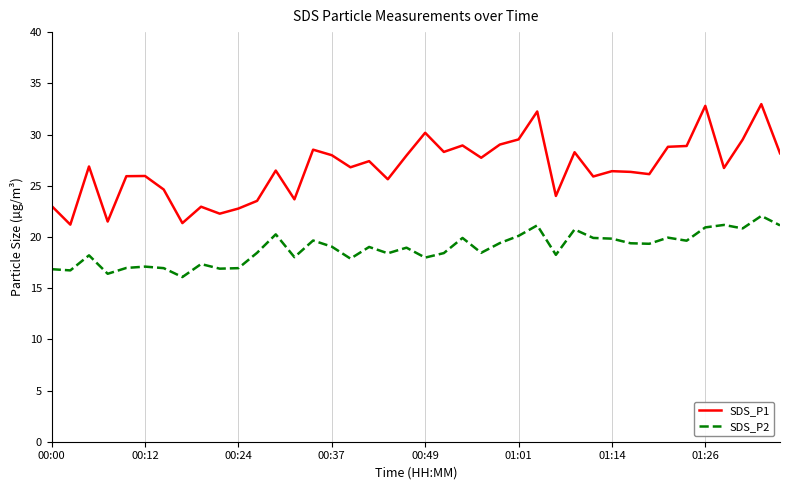

What is the difference between the maximum and minimum values in the SDS_P1 series?

11.8